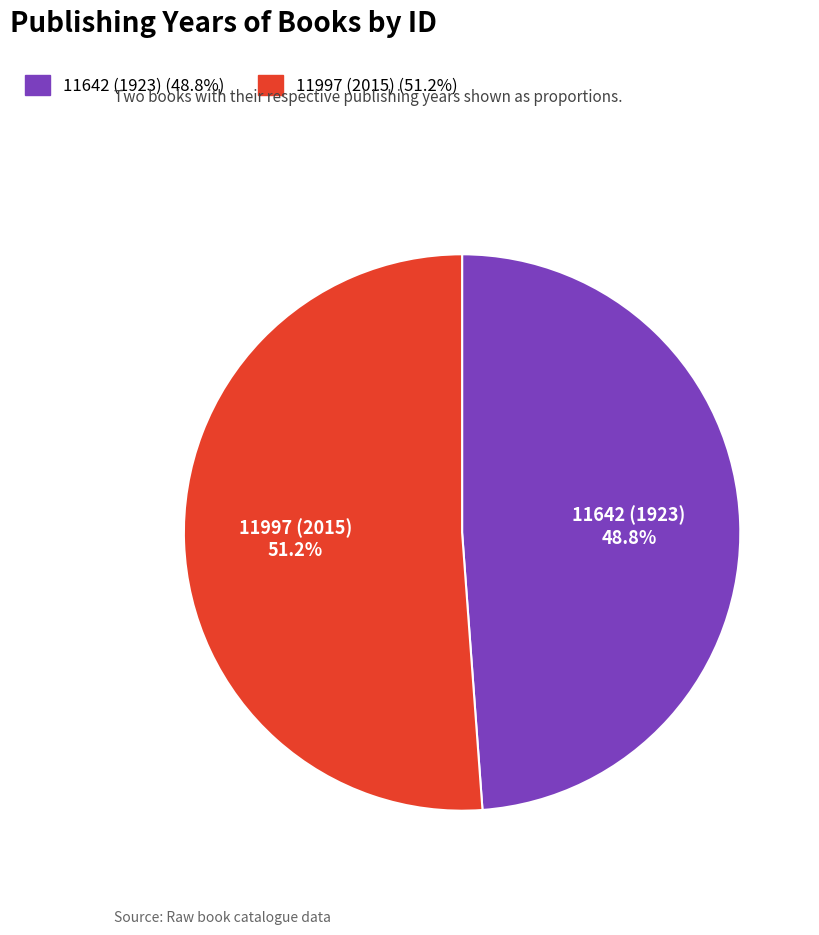

To the nearest percent, what is the difference between the largest and smallest slice percentages?

2%